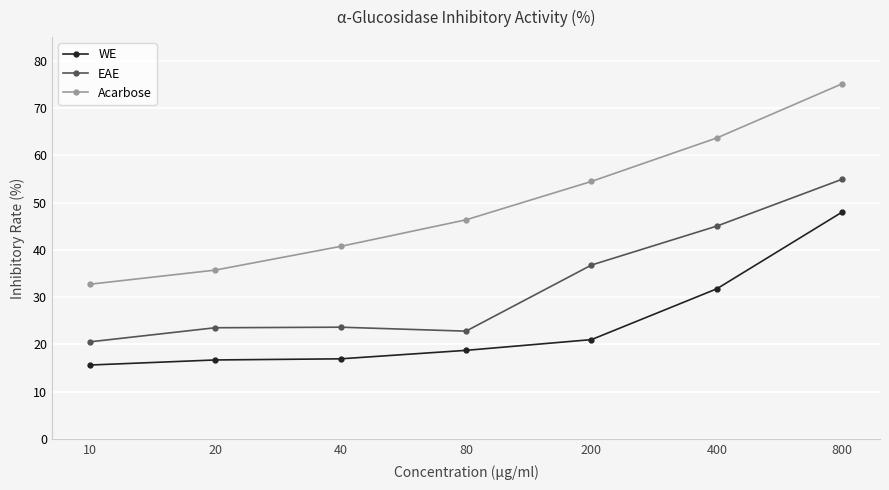

In EAE, how many points are higher than both neighbors (excluding endpoints)?

1